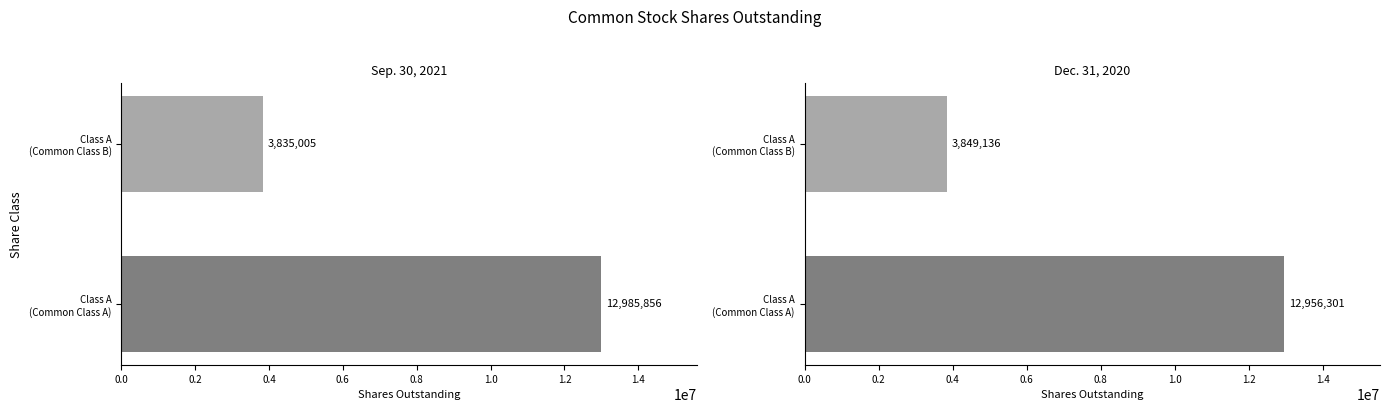

What is the value of the Sep. 30, 2021 bar at the 2nd from the left?

3835005